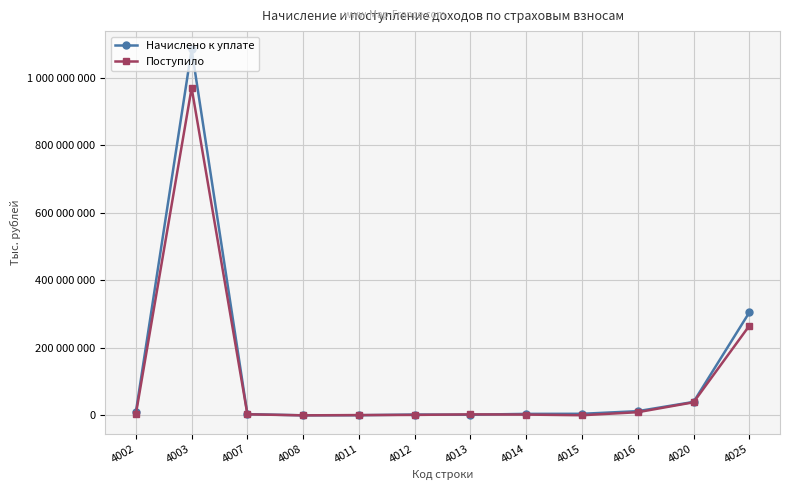

What is the value of the Начислено к уплате point at the 5th from the left?

366236